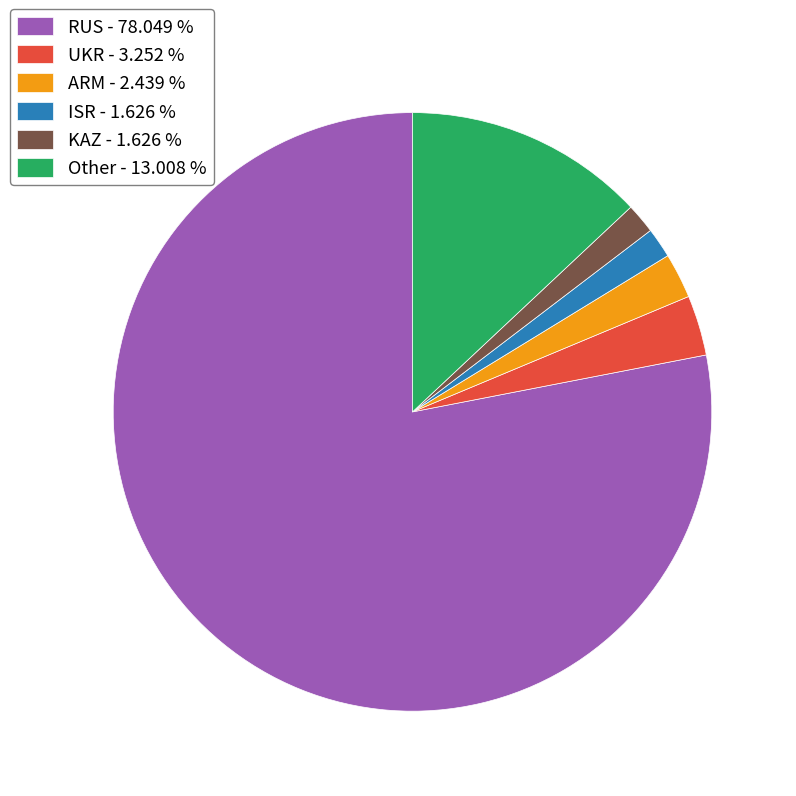

Is the sum of Other - 13.008 % and UKR - 3.252 % greater than half?

No